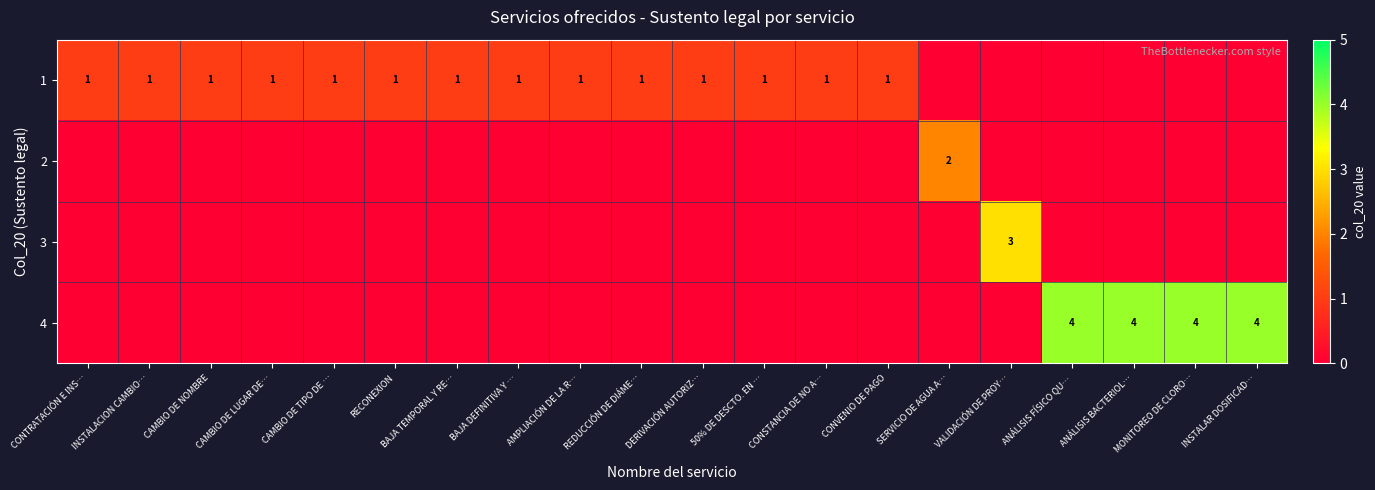

At which category does the chart reach its minimum across all series?

SERVICIO DE AGUA A…